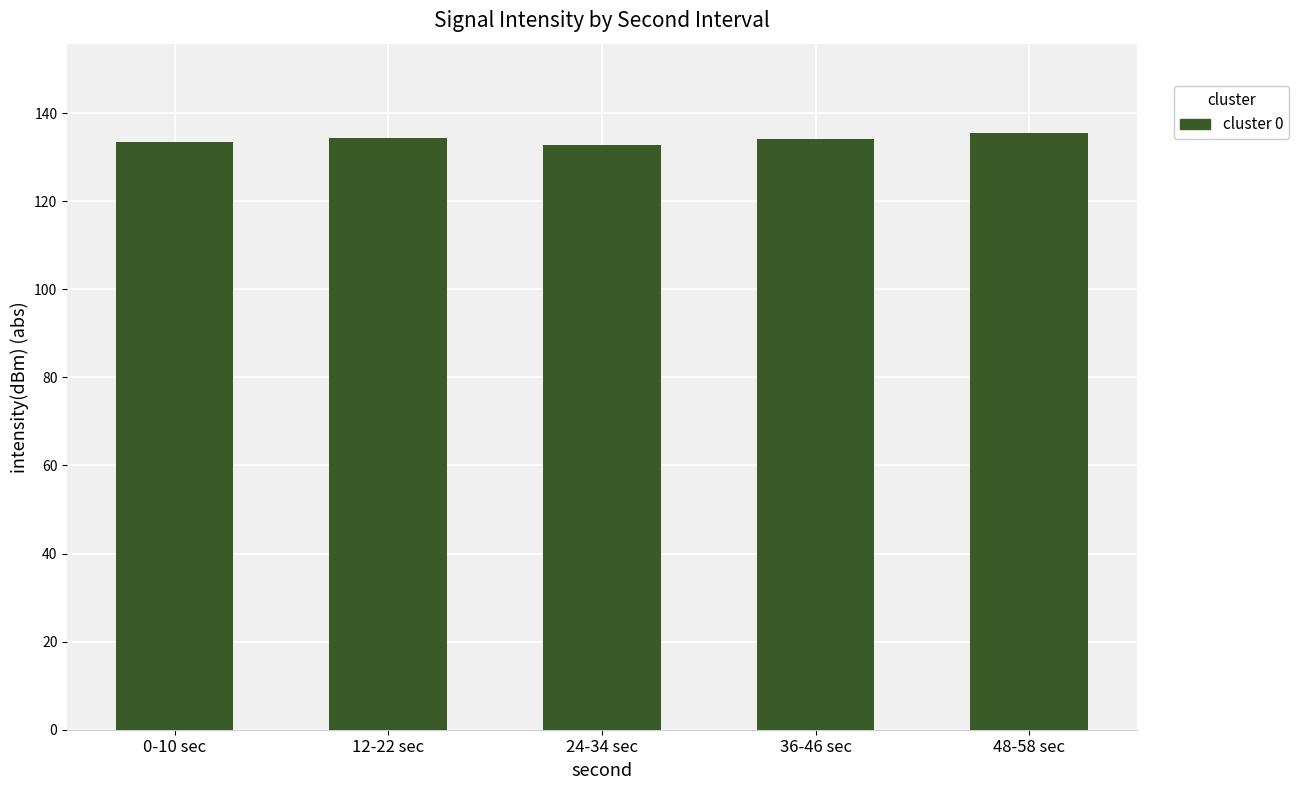

What is the label of the 3rd bar from the right?

24-34 sec